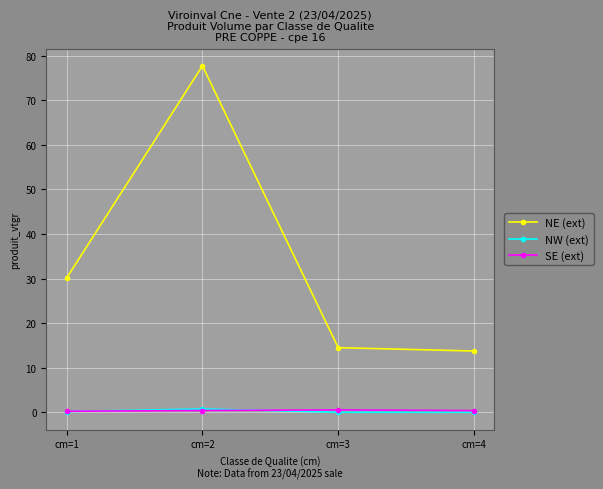

What is the sum of the NW (ext) values at cm=2 and cm=3?

0.8